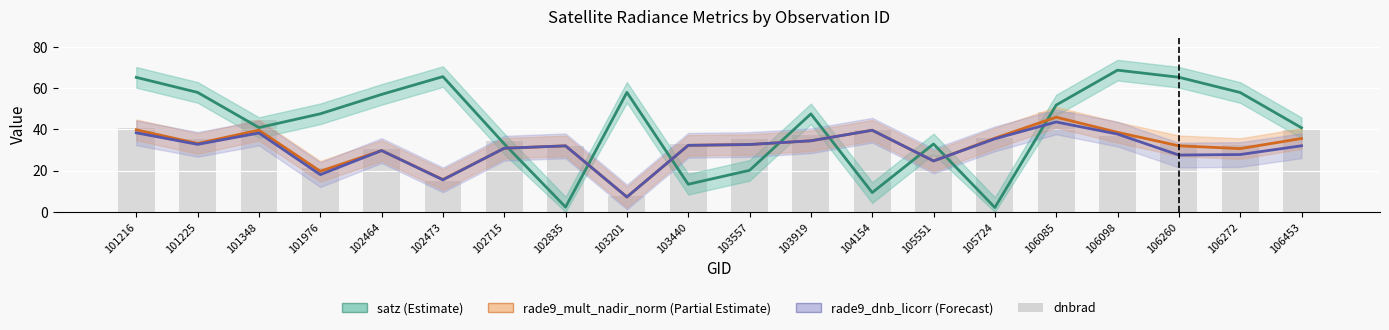

What is the spread (max minus min) of values at 106260?

37.7